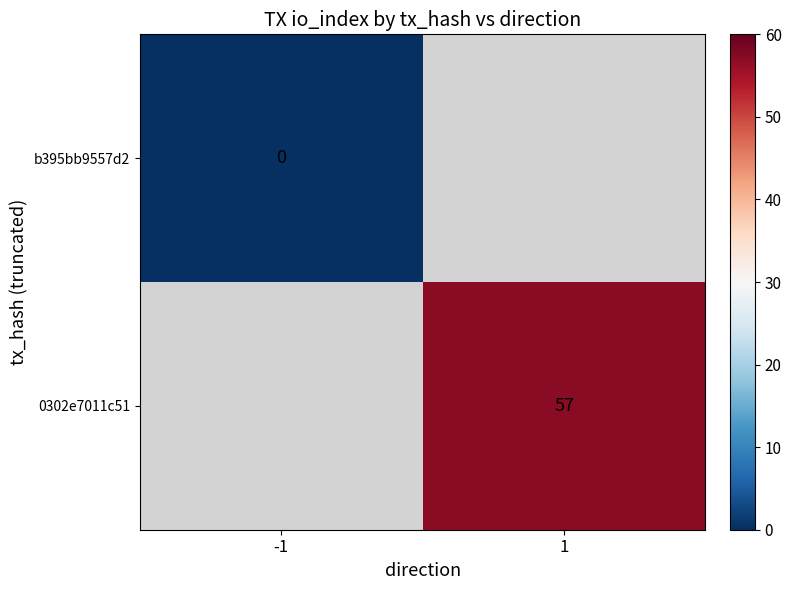

The 0302e7011c51 series shows 101.7 at 1. True or false?

False